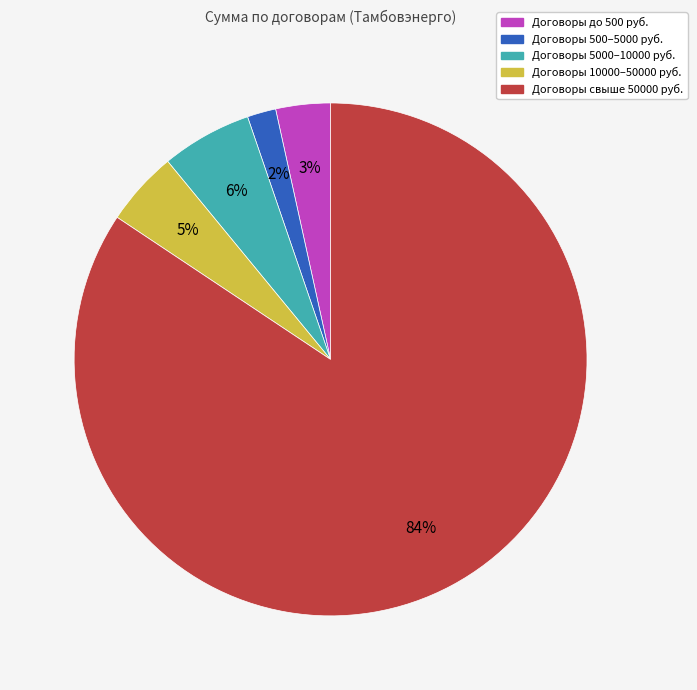

To the nearest percent, what is the average slice percentage?

20%